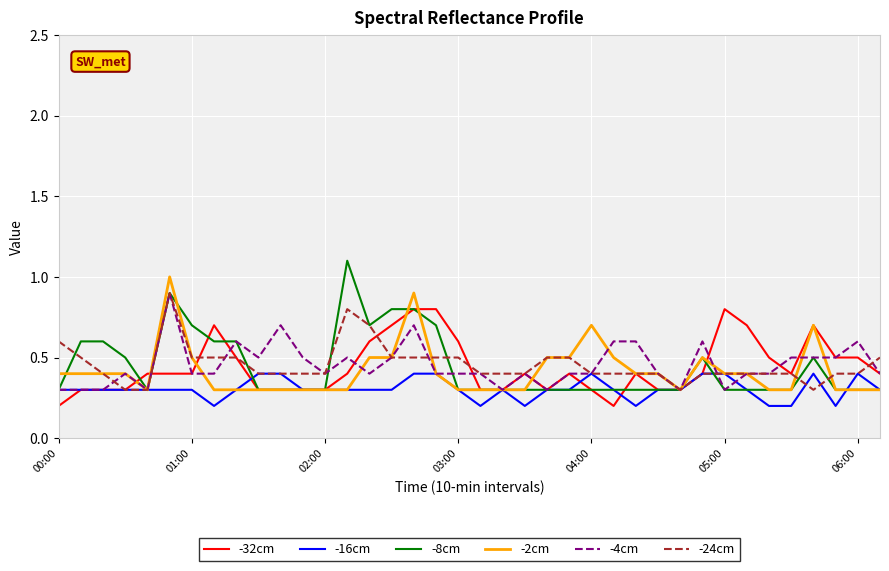

Is this an area chart (filled region under the line)?

No